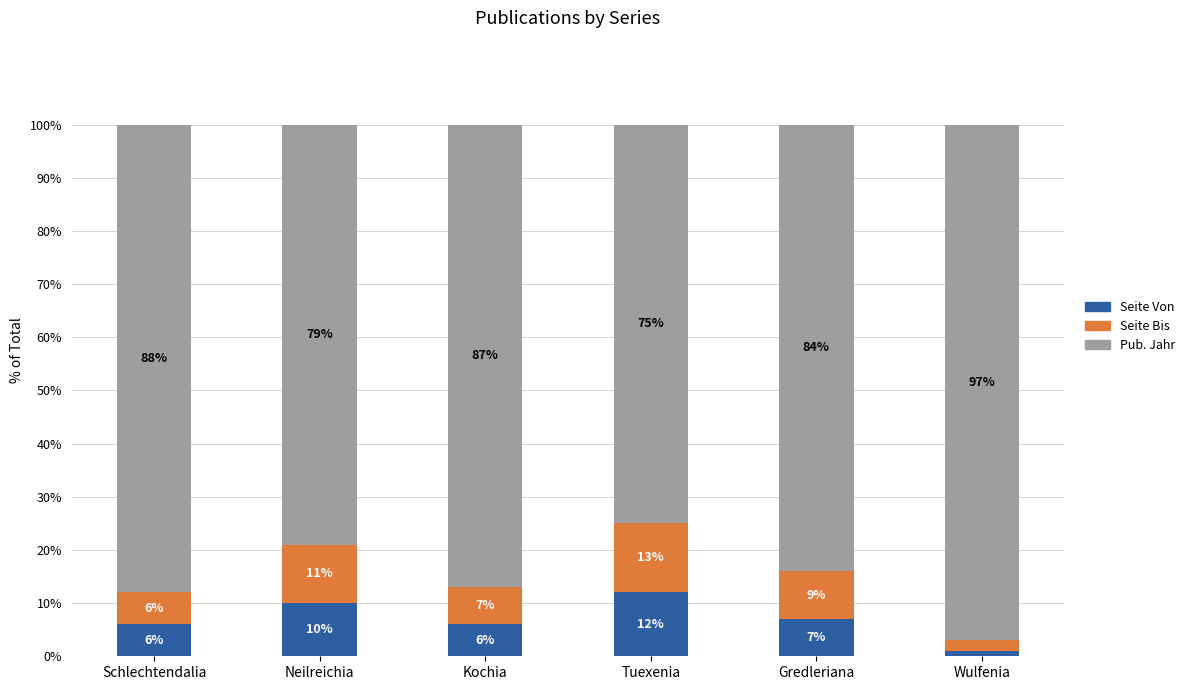

How many bars are there in total?

6